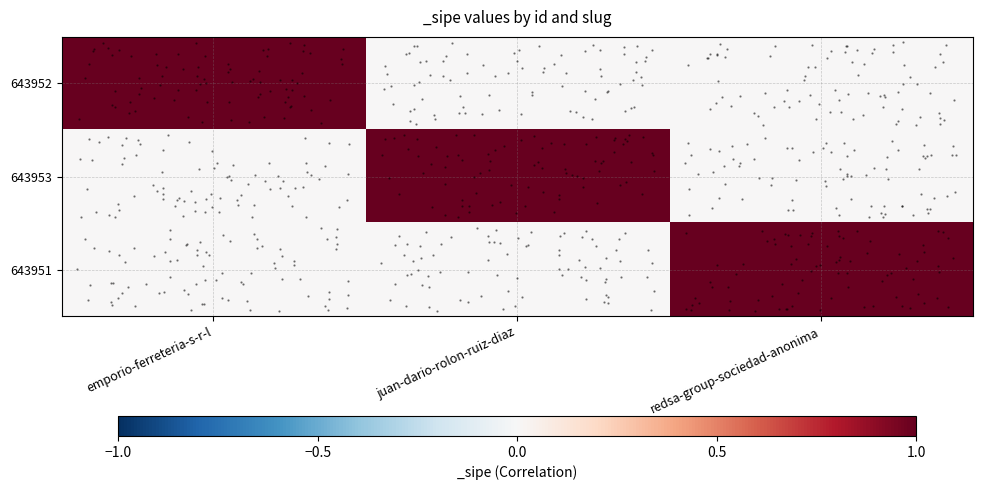

At how many categories does at least one series exceed 0?

3